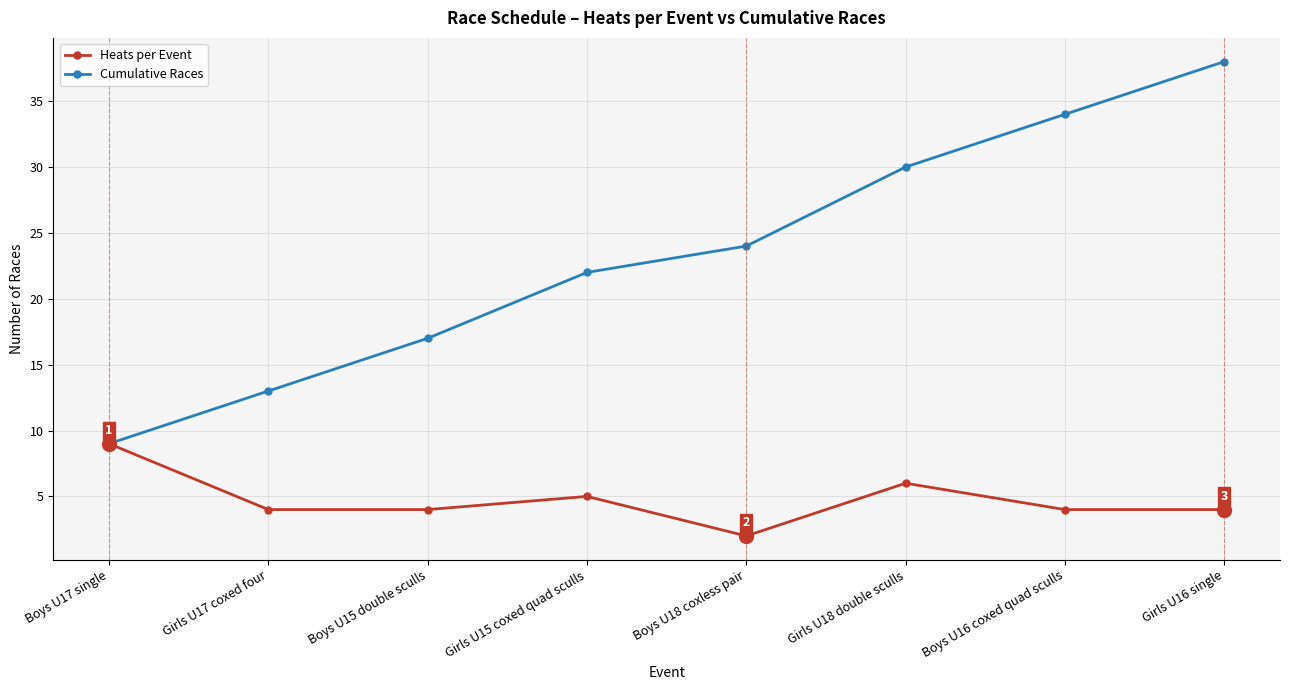

What position from the right is Boys U17 single?

8